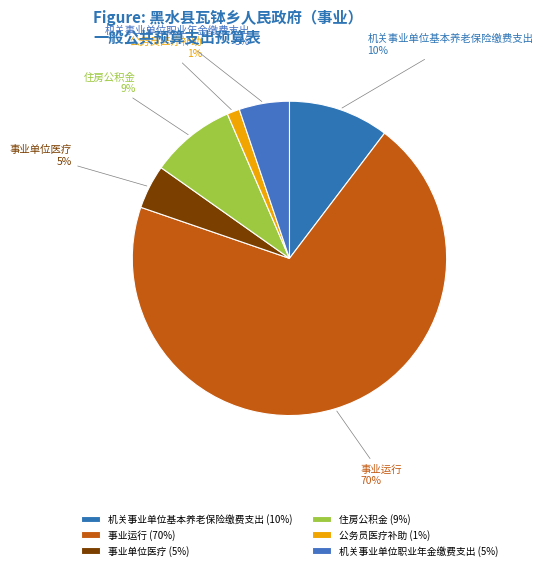

Which category accounts for the majority?

事业运行